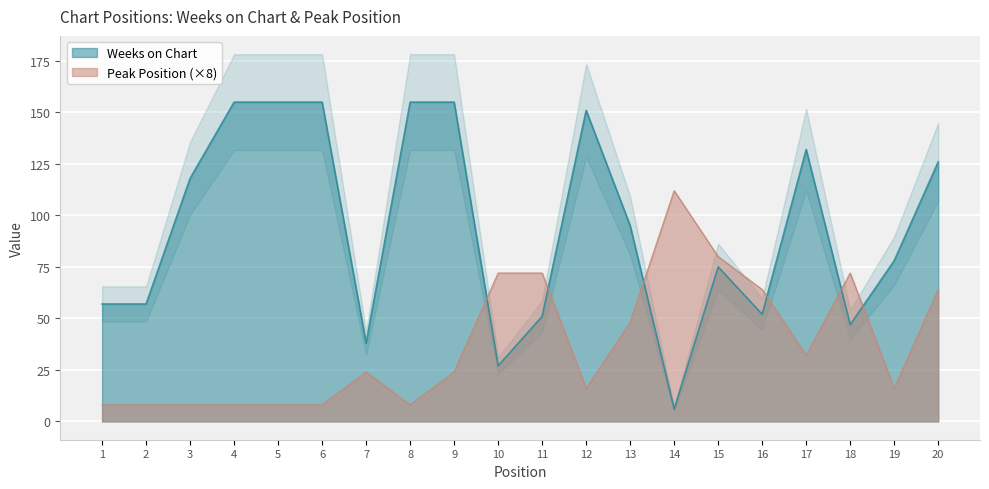

Count the number of data series in this chart.

2